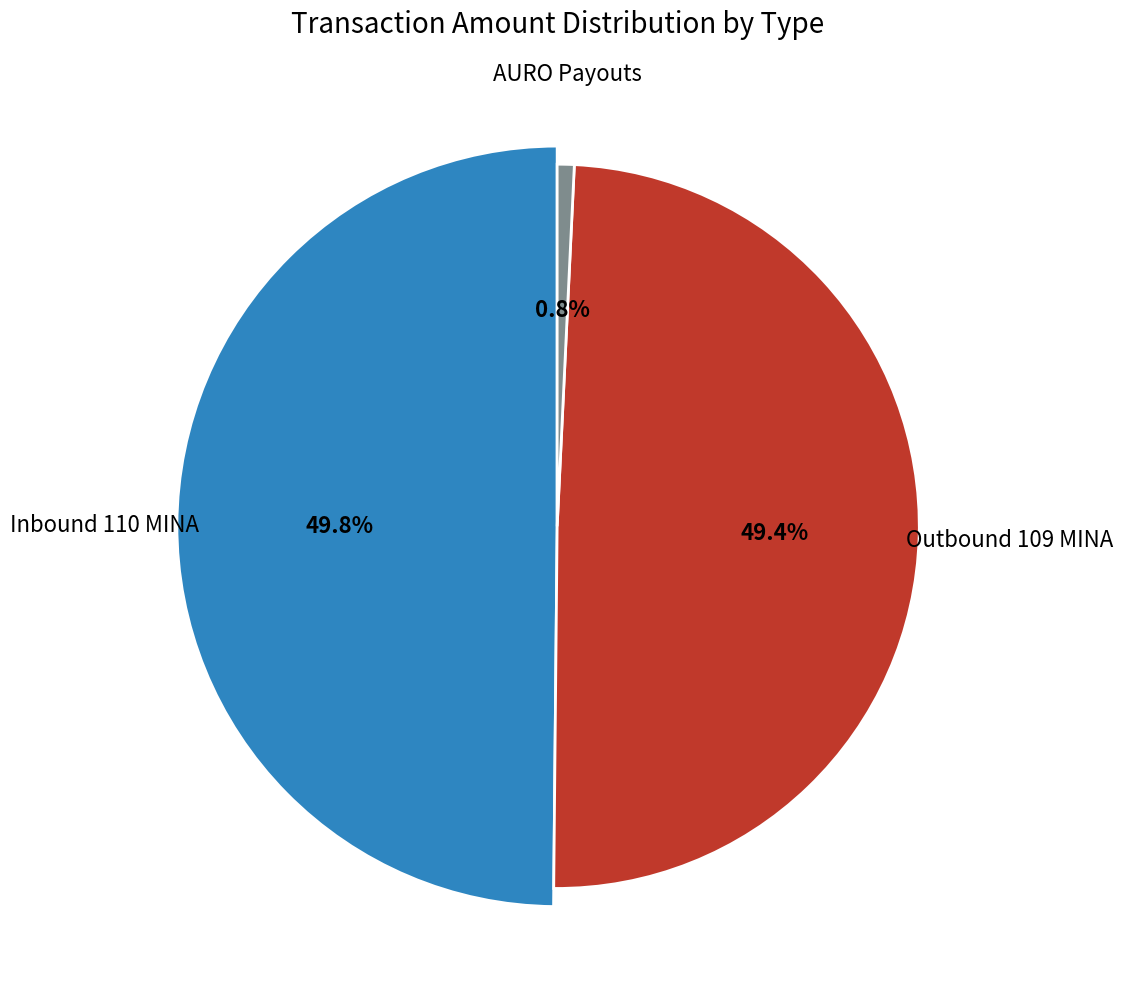

Does any single category account for the majority?

No